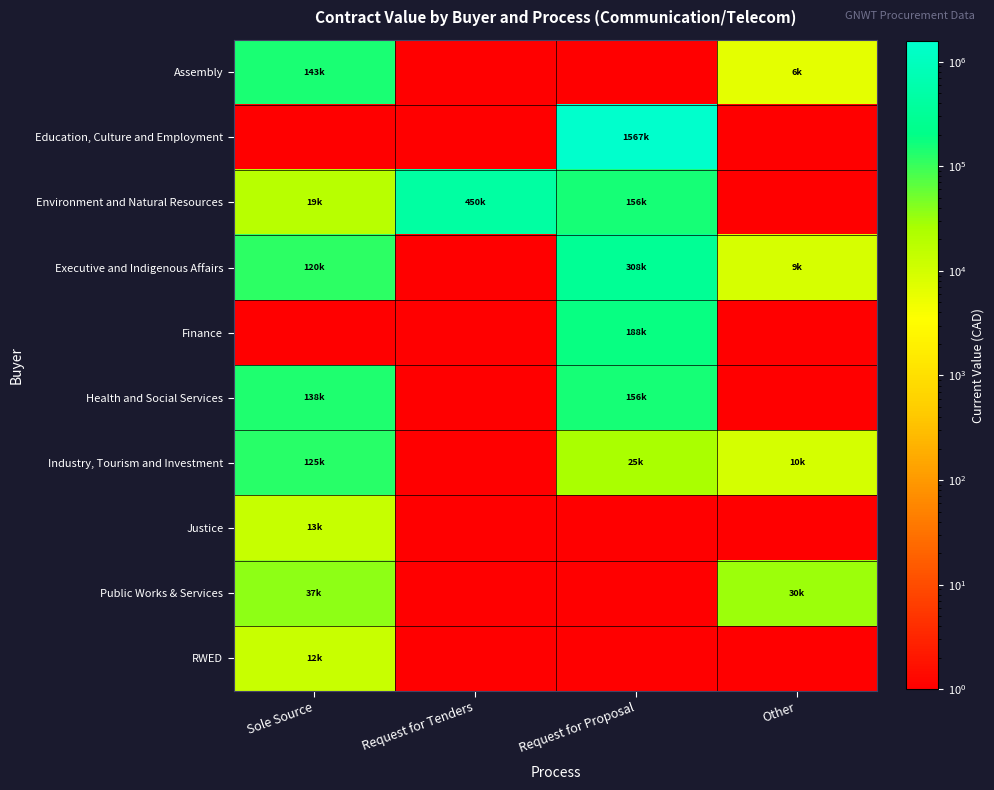

Reading left to right, extract all data points from this chart.

Assembly: Sole Source=142951.9	Request for Tenders=0.1	Request for Proposal=0.1	Other=6300.0
Education, Culture and Employment: Sole Source=0.1	Request for Tenders=0.1	Request for Proposal=1566641.4	Other=0.1
Environment and Natural Resources: Sole Source=19000.0	Request for Tenders=450000.0	Request for Proposal=156100.0	Other=0.1
Executive and Indigenous Affairs: Sole Source=120000.0	Request for Tenders=0.1	Request for Proposal=307900.1	Other=8899.4
Finance: Sole Source=0.1	Request for Tenders=0.1	Request for Proposal=188035.0	Other=0.1
Health and Social Services: Sole Source=138379.0	Request for Tenders=0.1	Request for Proposal=155950.0	Other=0.1
Industry, Tourism and Investment: Sole Source=125000.0	Request for Tenders=0.1	Request for Proposal=25450.0	Other=9578.0
Justice: Sole Source=13173.0	Request for Tenders=0.1	Request for Proposal=0.1	Other=0.1
Public Works & Services: Sole Source=36755.0	Request for Tenders=0.1	Request for Proposal=0.1	Other=30411.0
RWED: Sole Source=12500.0	Request for Tenders=0.1	Request for Proposal=0.1	Other=0.1